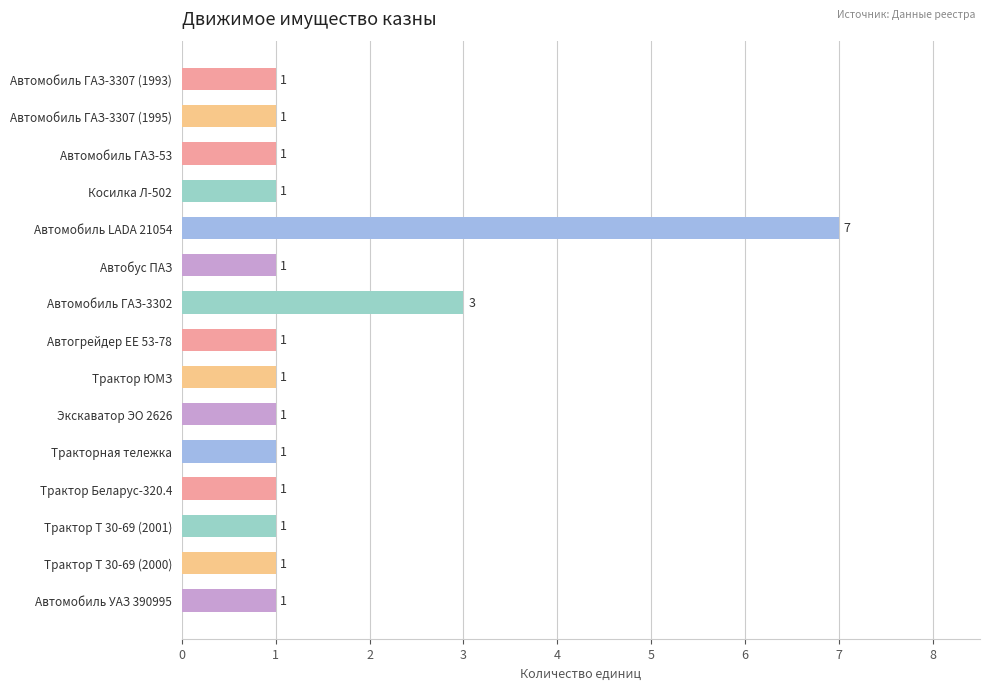

What is the ratio of the value at Автобус ПАЗ to the value at Косилка Л-502?

1.0